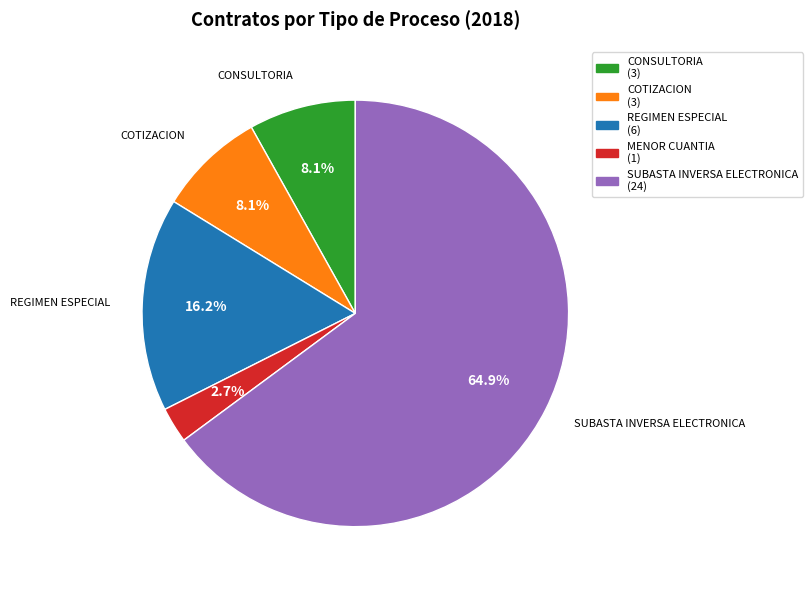

Is there a majority slice in this chart?

Yes